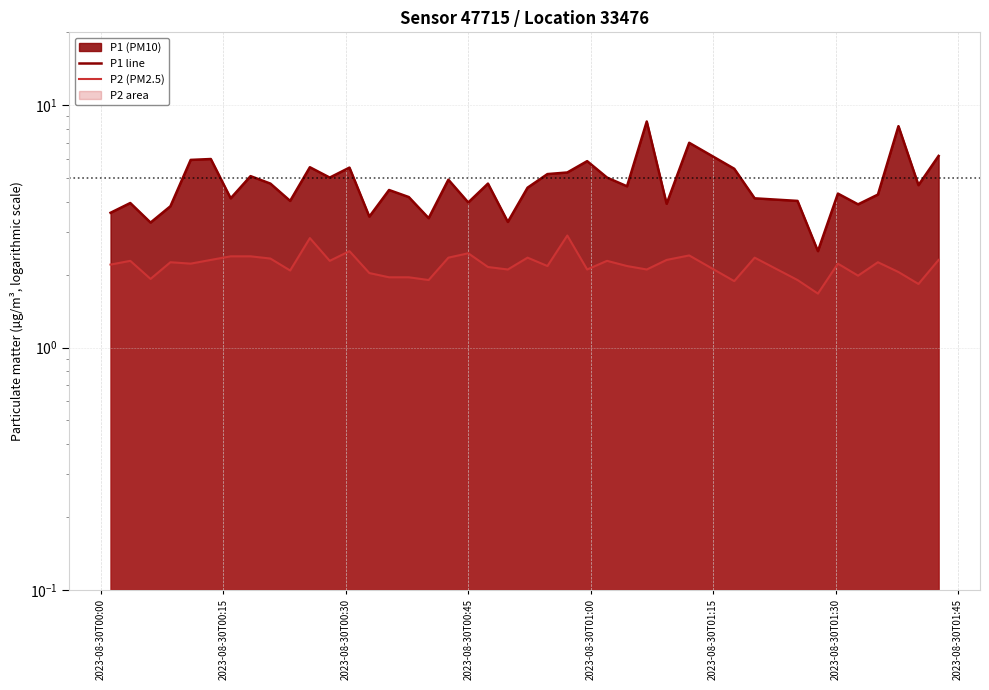

What is the value of the P2 (PM2.5) point at the 40th from the left?

2.3